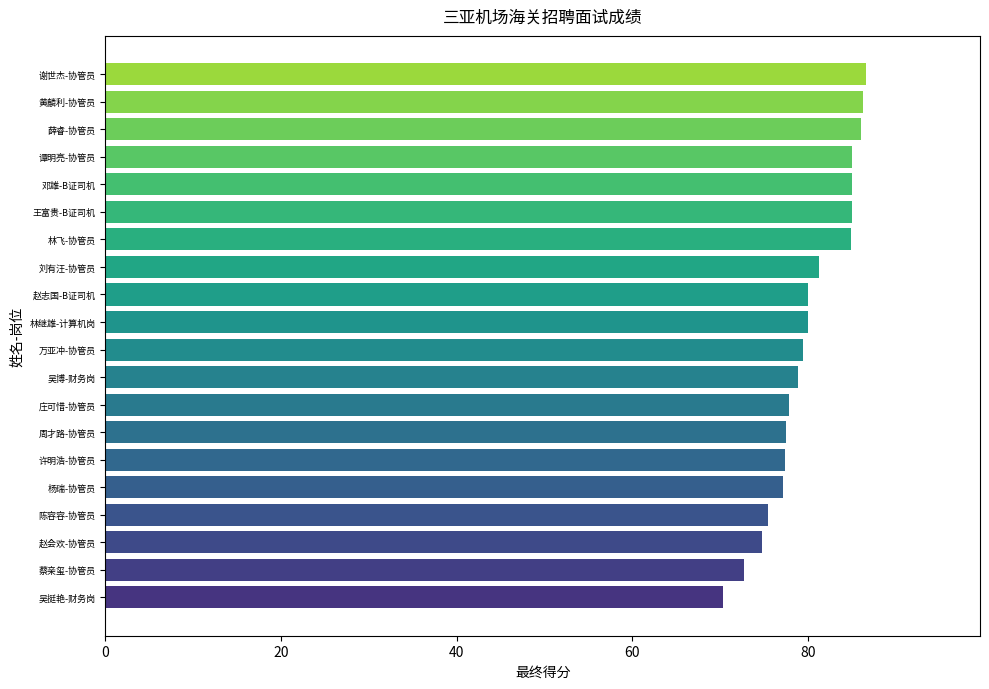

At which category does the chart reach its minimum across all series?

吴挺艳-财务岗